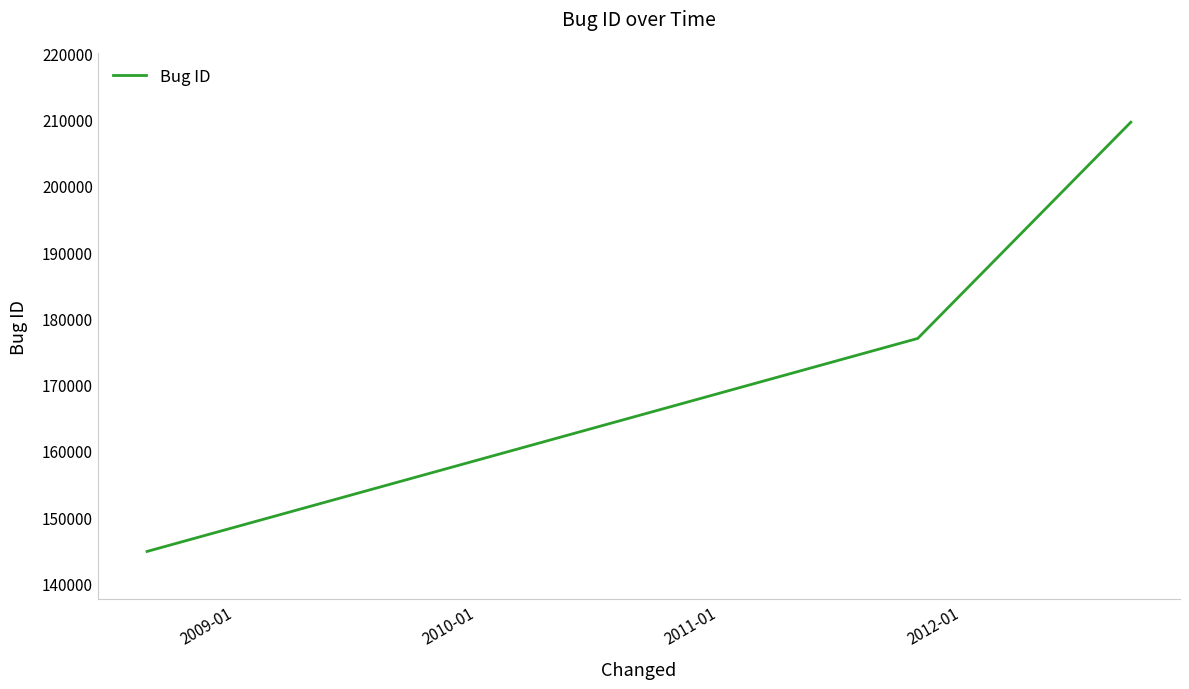

What is the minimum value shown in the chart?

144827